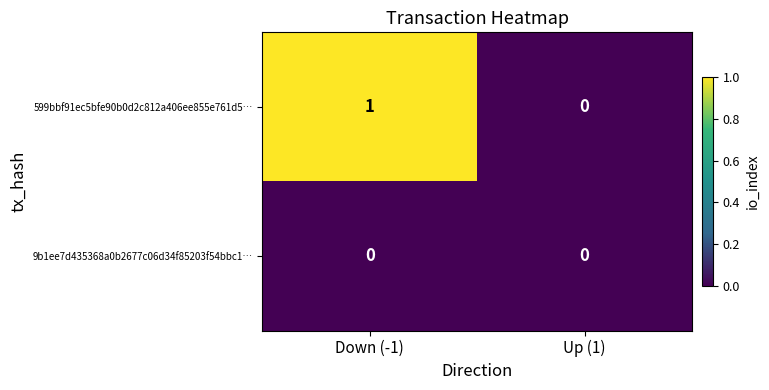

How many data points in 599bbf91ec5bfe90b0d2c812a406ee855e761d5… are less than 1?

1